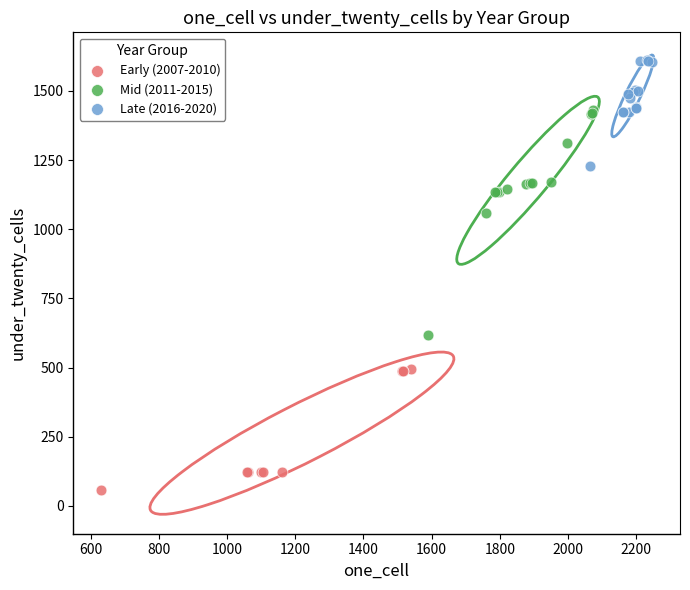

Which series reaches the minimum Y coordinate?

Early (2007-2010)